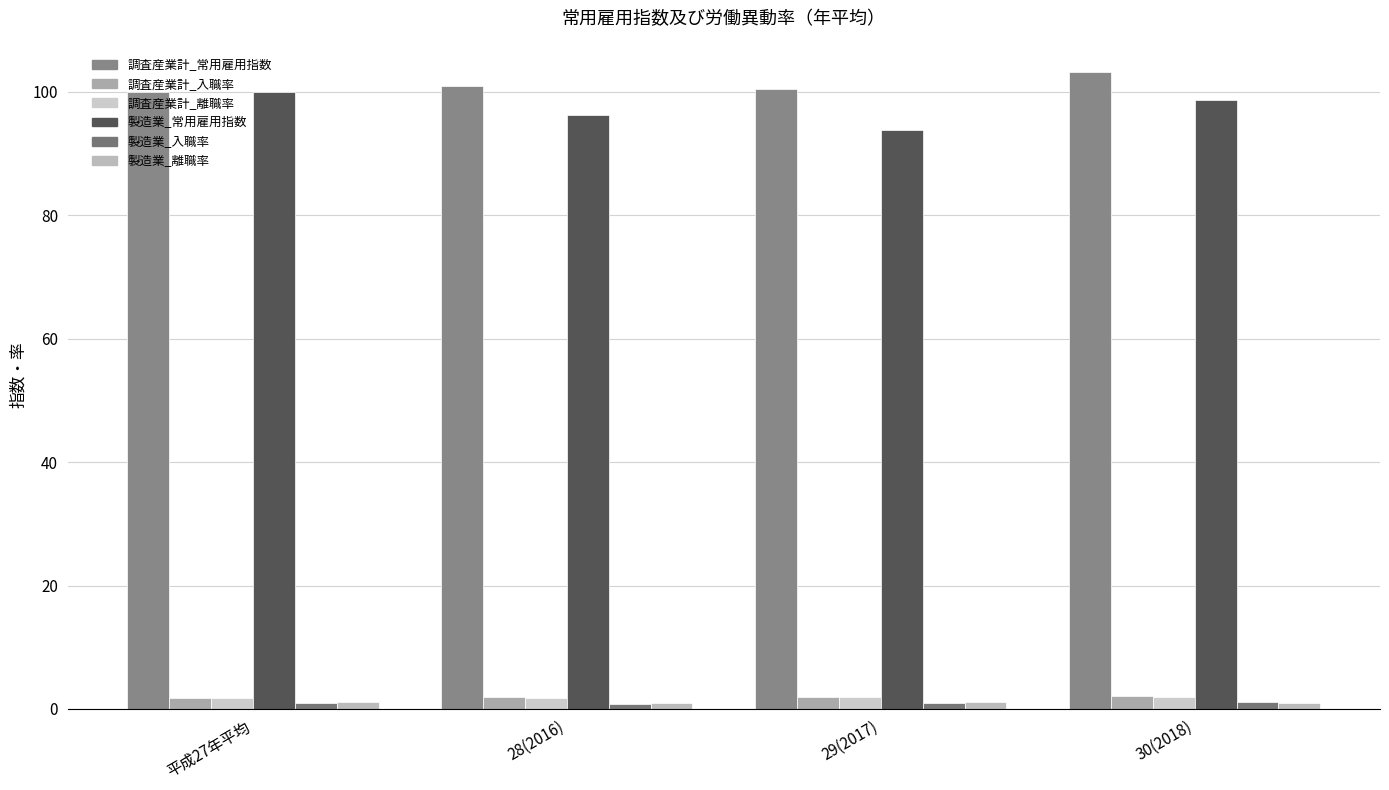

At which label is 製造業_離職率 closest to 1?

30(2018)